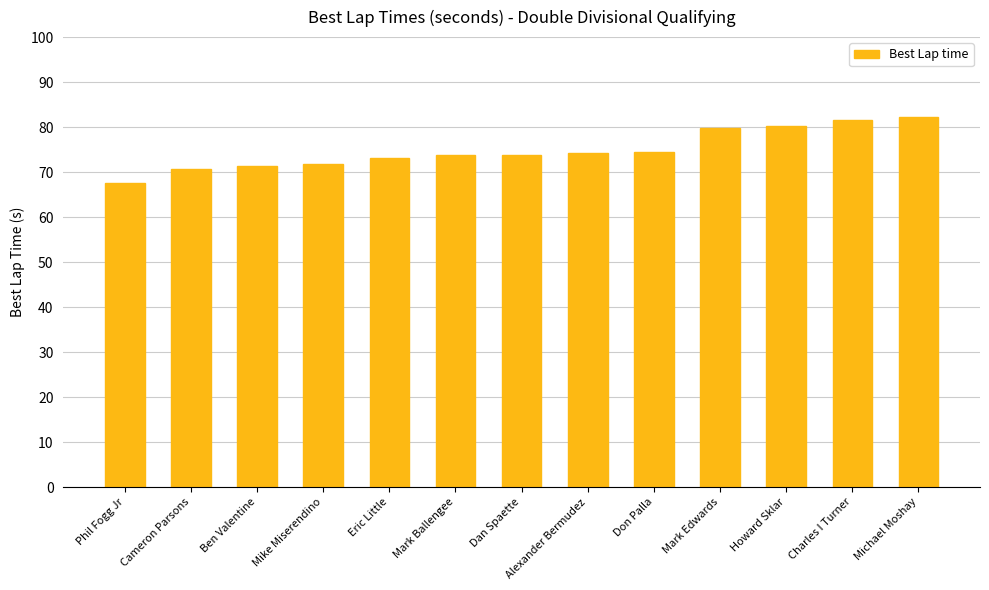

Is it true that the value at Eric Little is 33.6?

False